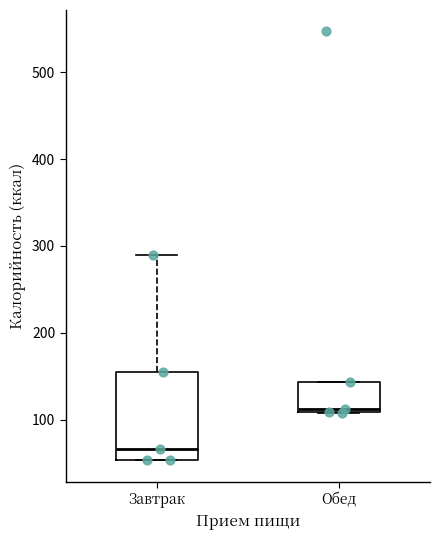

Reading left to right, read every box against the y-axis: the position of its median line, the range the box covers, and the ends of its whiskers. The values are not printed on the chart, so give them approximately, as read against the axis.

Завтрак: median 70, box 50 to 160, whiskers 50 to 290
Обед: median 110 (just above the box's lower edge), box 110 to 140, whiskers 110 to 140